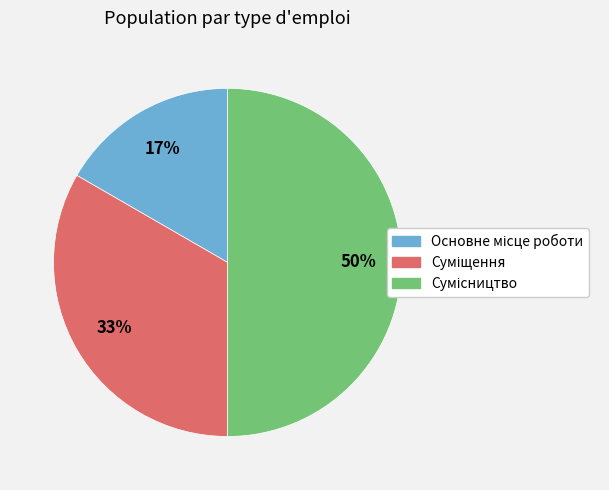

To the nearest percent, what is the average slice percentage?

33%